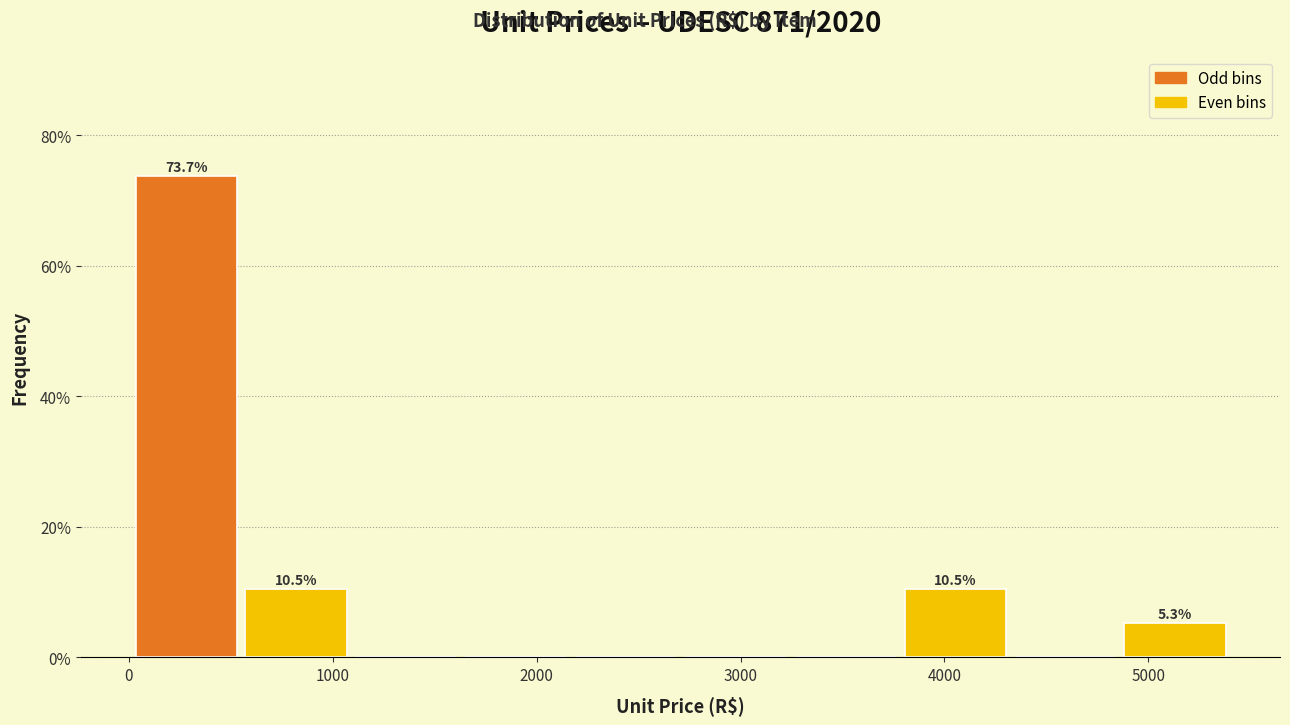

Which range on the x-axis has the tallest bar?

0 to 600